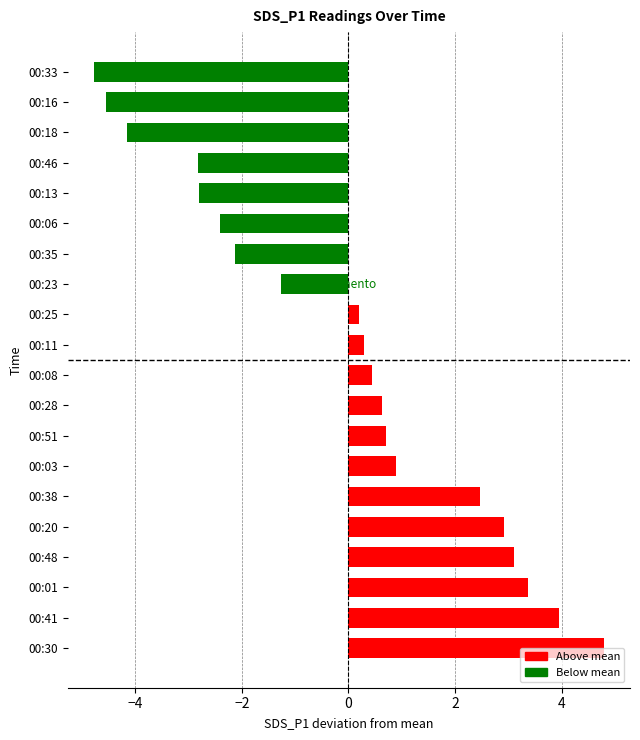

How many negative values are there?

8